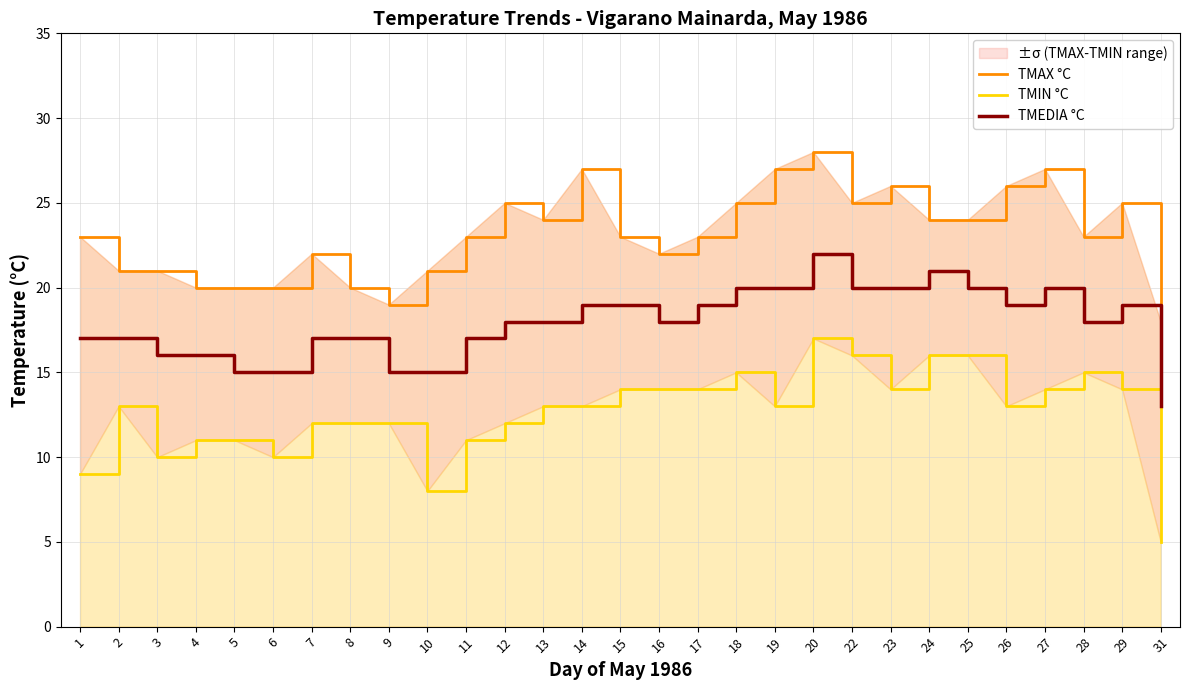

What is the lowest value of the TMIN °C series?

5